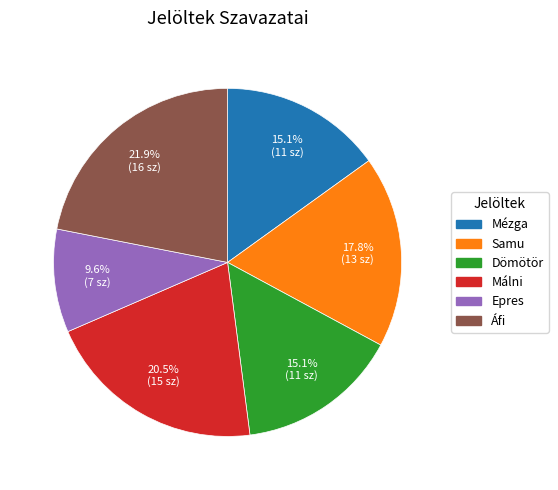

To the nearest percent, what portion does Dömötör represent?

15%